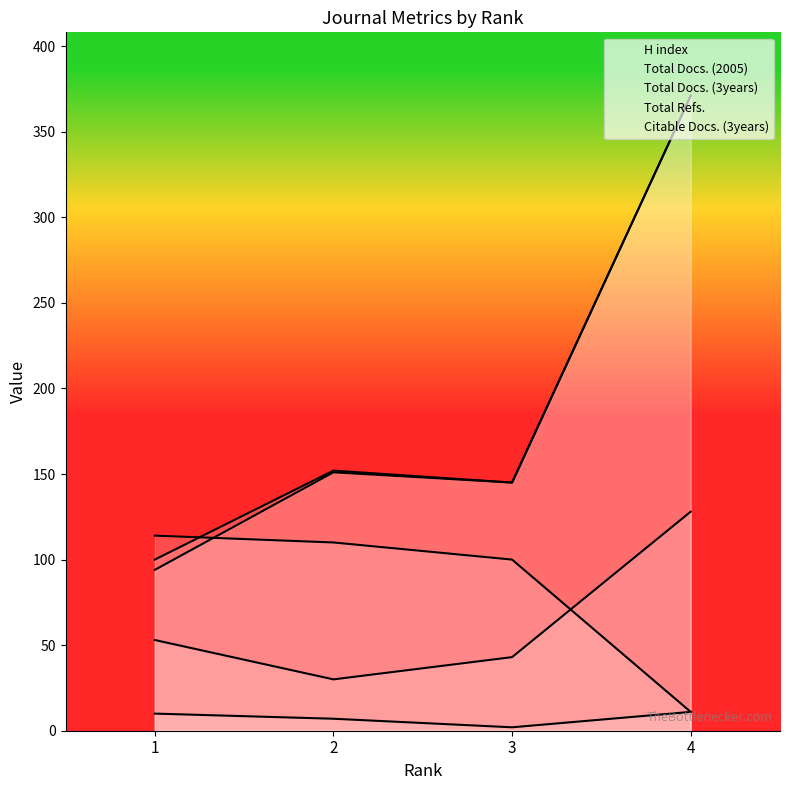

What is the spread (max minus min) of values at 2?

145